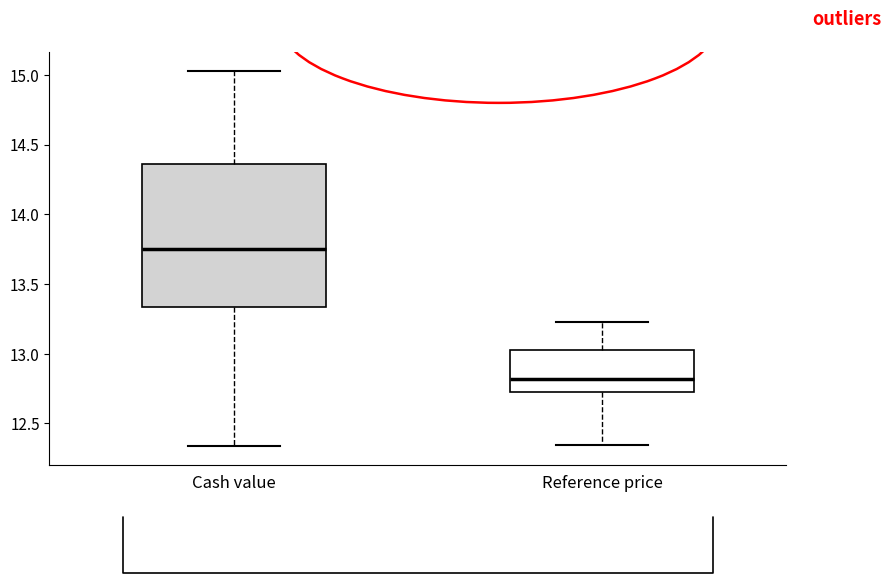

Which box has the highest median line?

Cash value